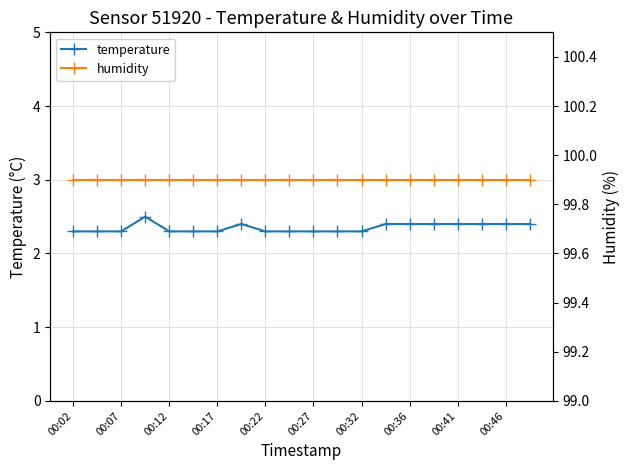

What are all the series names shown in the legend?

temperature, humidity